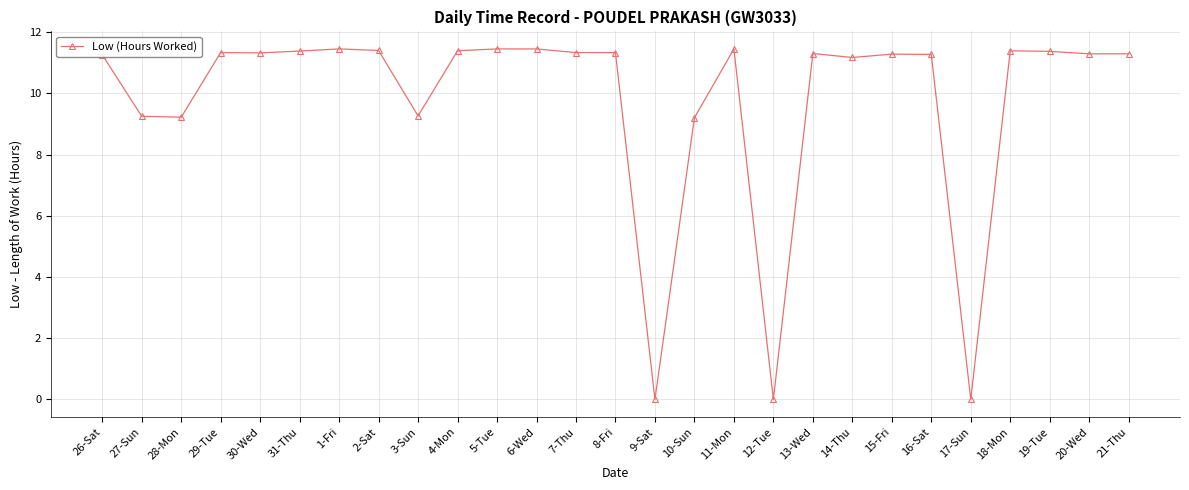

Between 9-Sat and 29-Tue, which is larger?

29-Tue